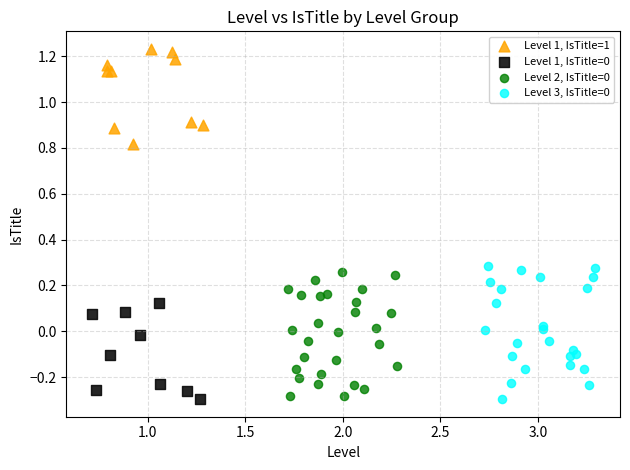

Which series reaches the maximum Y coordinate?

Level 1, IsTitle=1